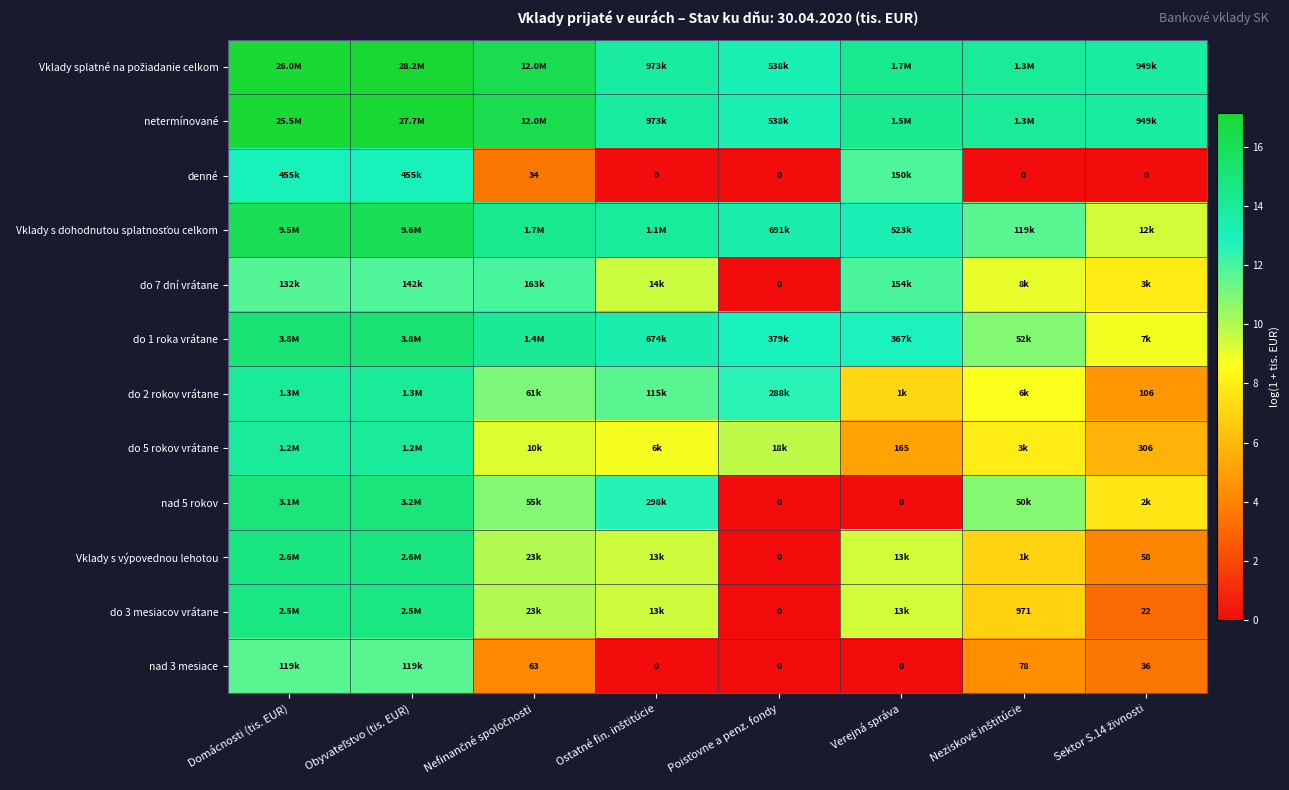

Between Sektor S.14 živnosti and Poisťovne a penz. fondy, which is larger?

Sektor S.14 živnosti